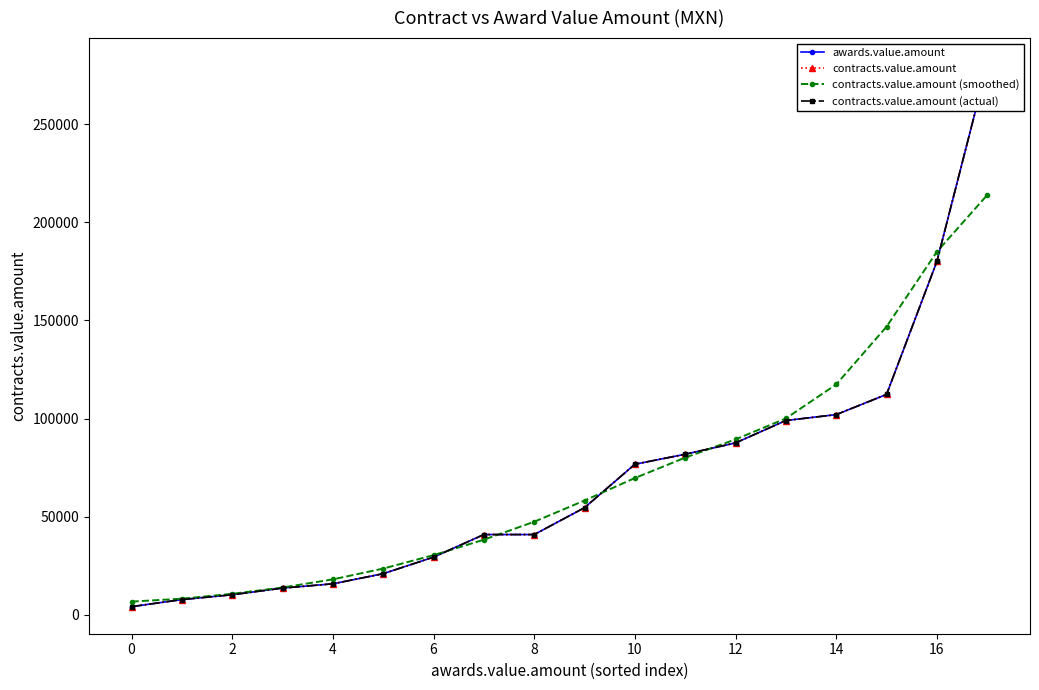

True or false: awards.value.amount and contracts.value.amount intersect in this chart.

False